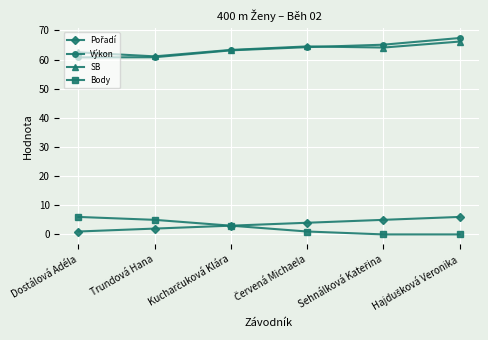

The Body series shows 6.0 at Dostálová Adéla. True or false?

True